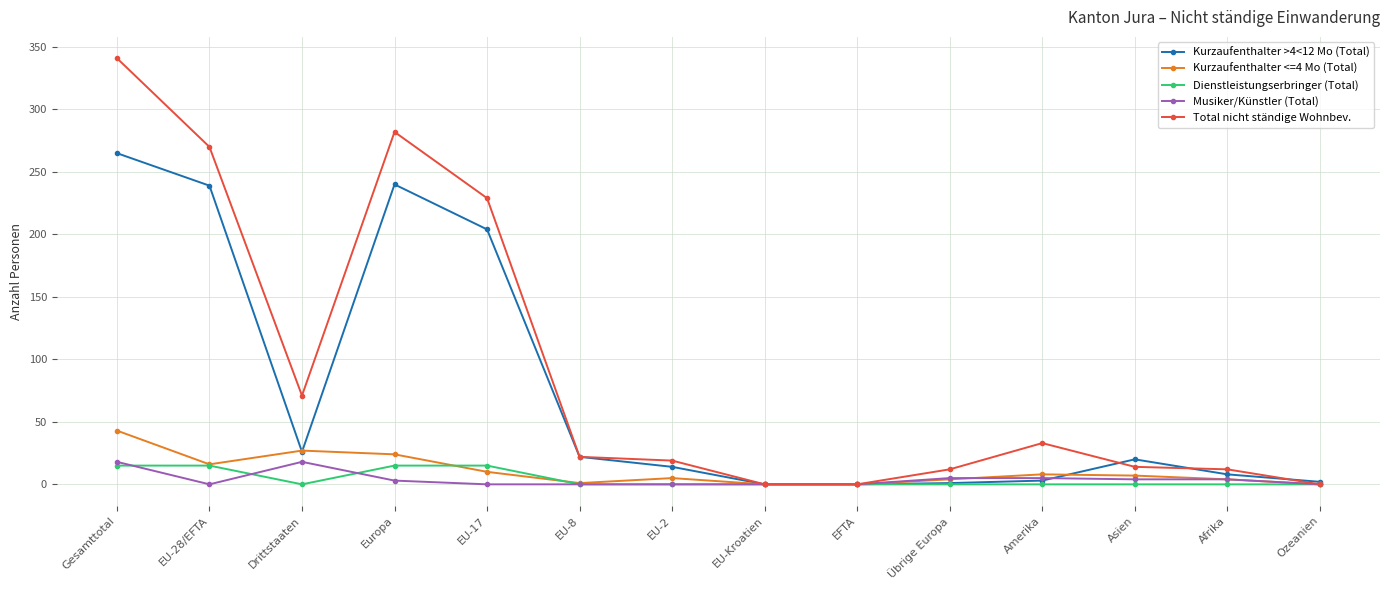

Which series changed the most between EU-17 and EU-8?

Total nicht ständige Wohnbev.